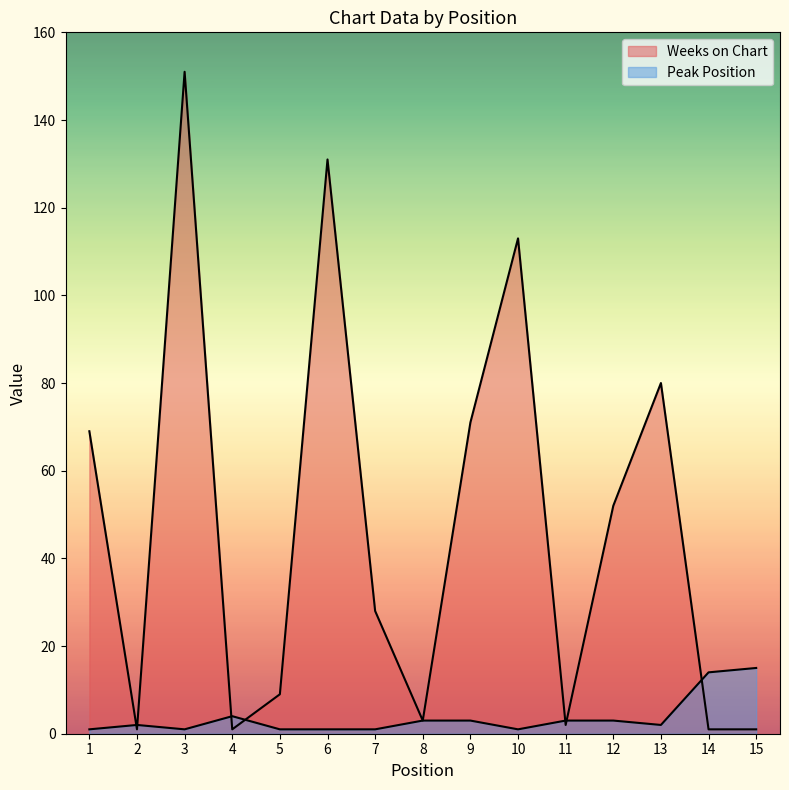

Where is Peak Position nearest to the value 8?

4